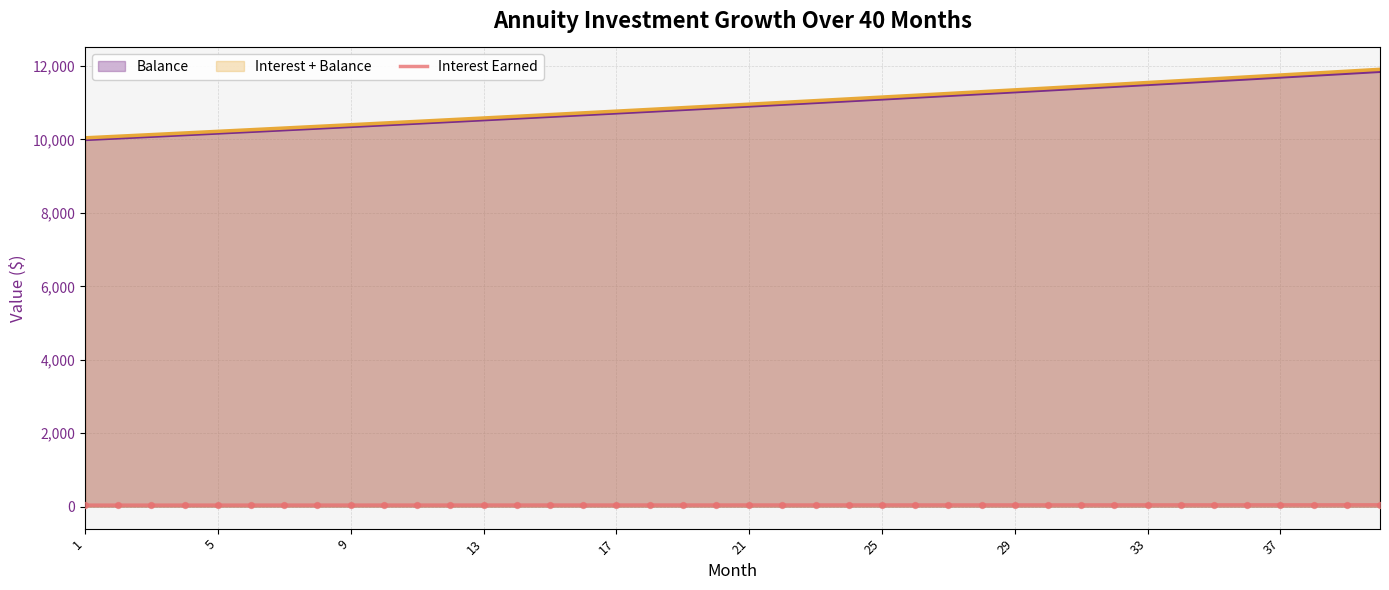

Which series has the largest range (max minus min)?

Interest + Balance